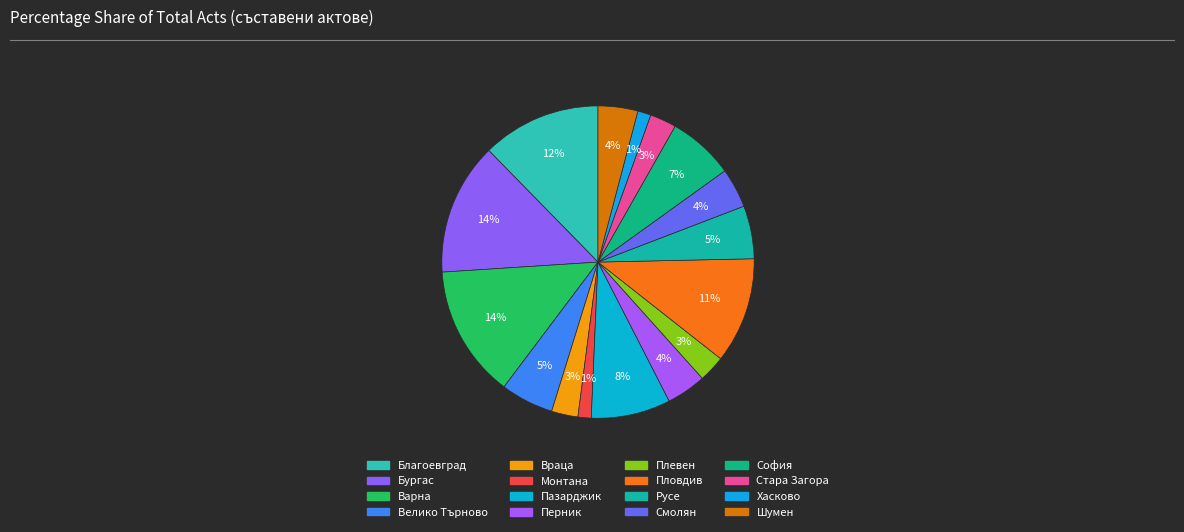

Is there a majority slice in this chart?

No